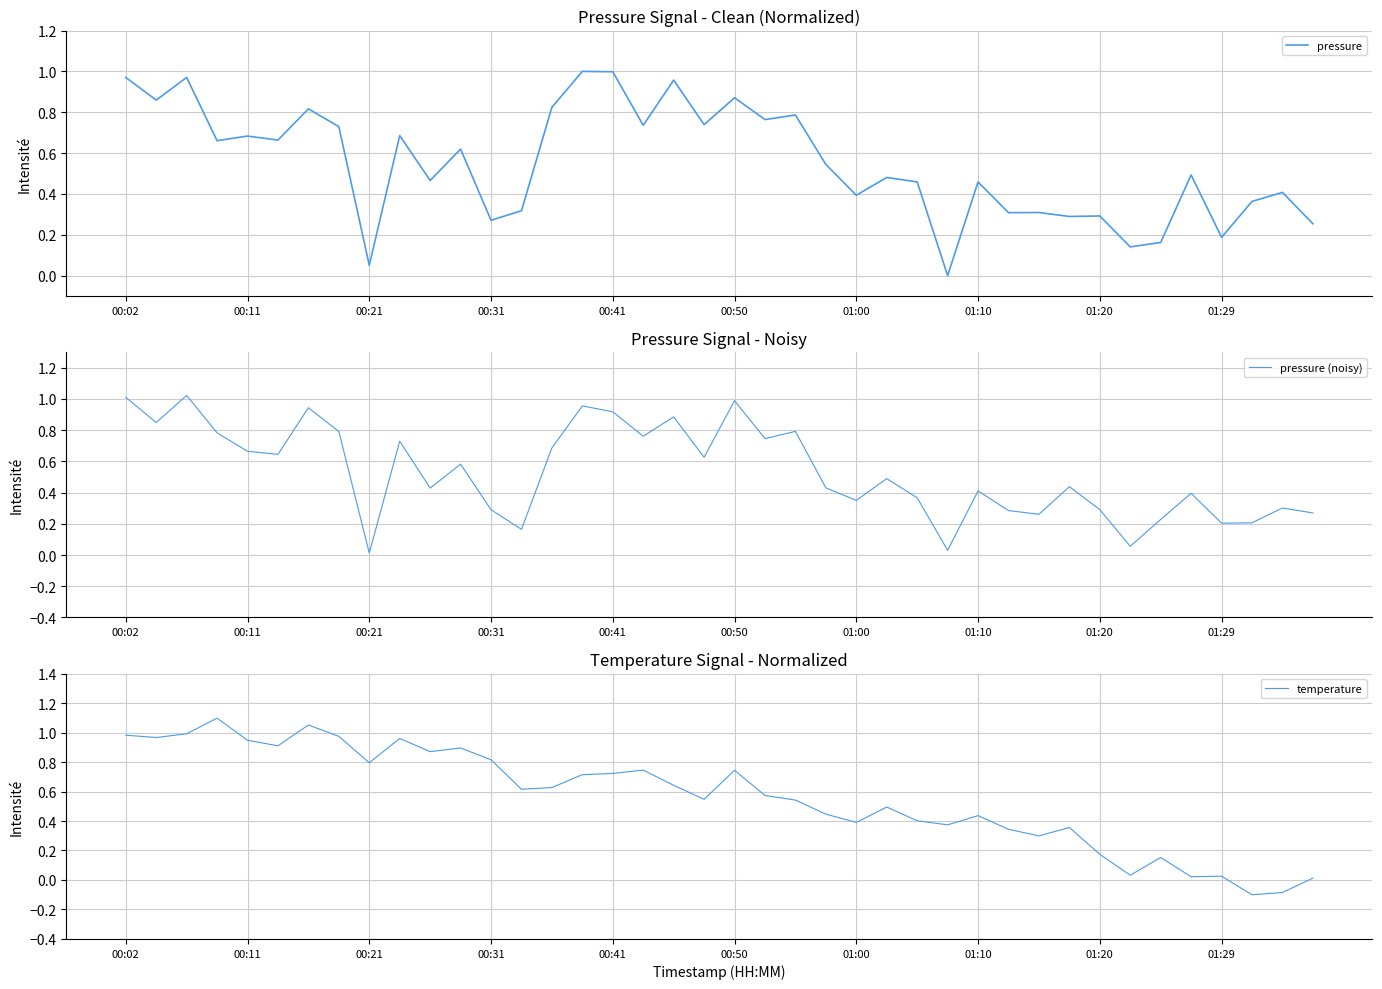

The value of pressure (noisy) at 00:02 is 1.0. True or false?

True